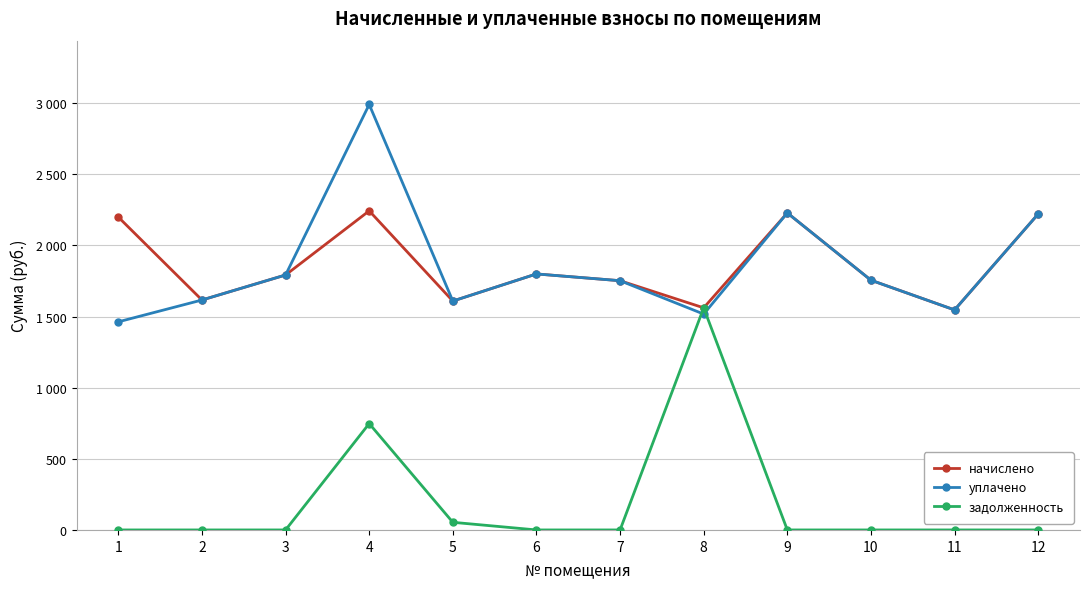

What are all the series names shown in the legend?

начислено, уплачено, задолженность